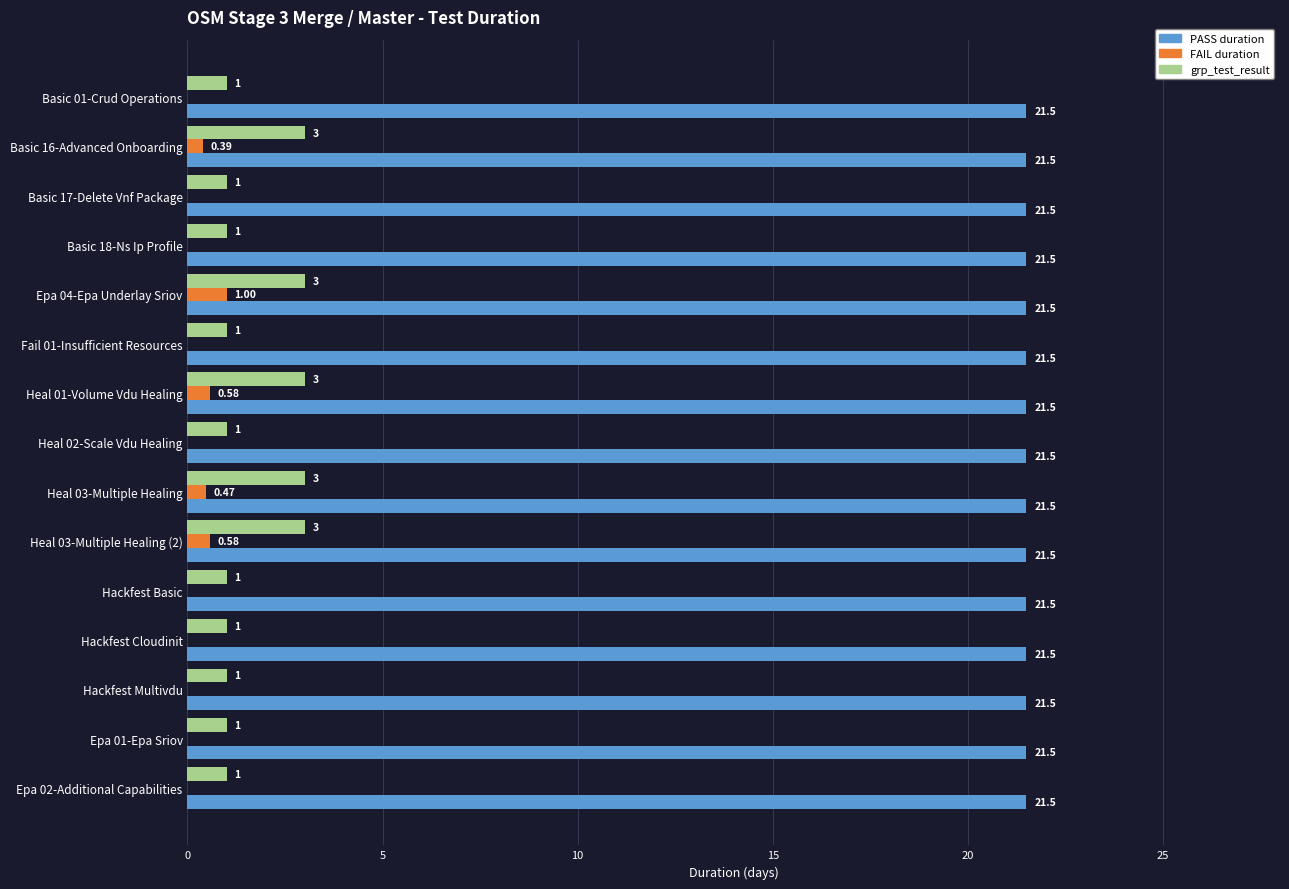

What is the maximum value shown in the chart?

21.5